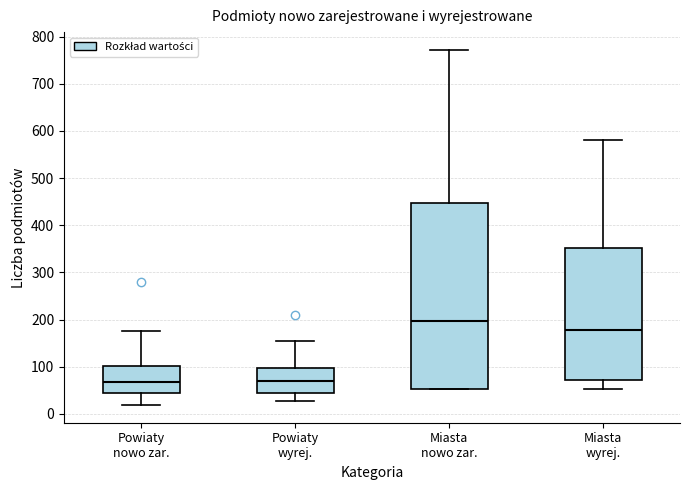

Which box is the tallest, from its lower edge to its upper edge?

Miasta nowo zar.